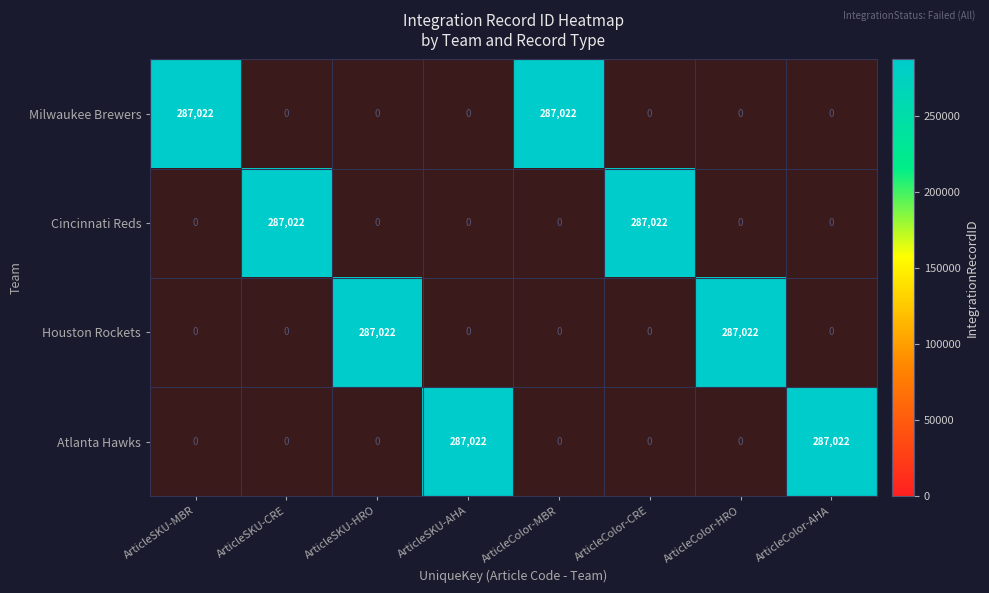

The Atlanta Hawks series shows 287022 at ArticleColor-AHA. True or false?

True